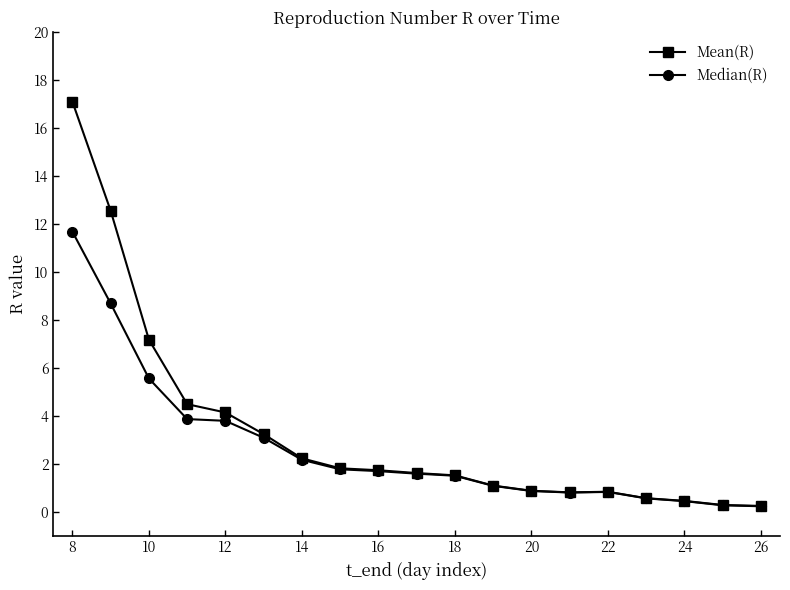

At how many categories does at least one series exceed 12?

2